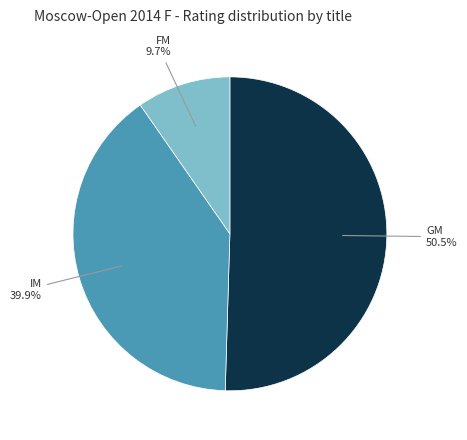

Is there a majority slice in this chart?

Yes